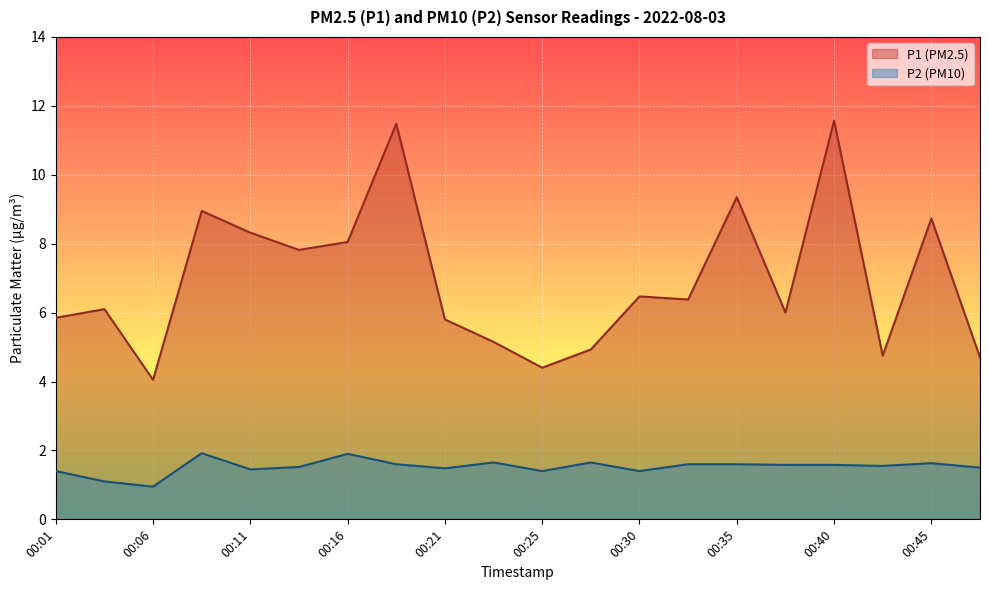

What are all the series names shown in the legend?

P1 (PM2.5), P2 (PM10)